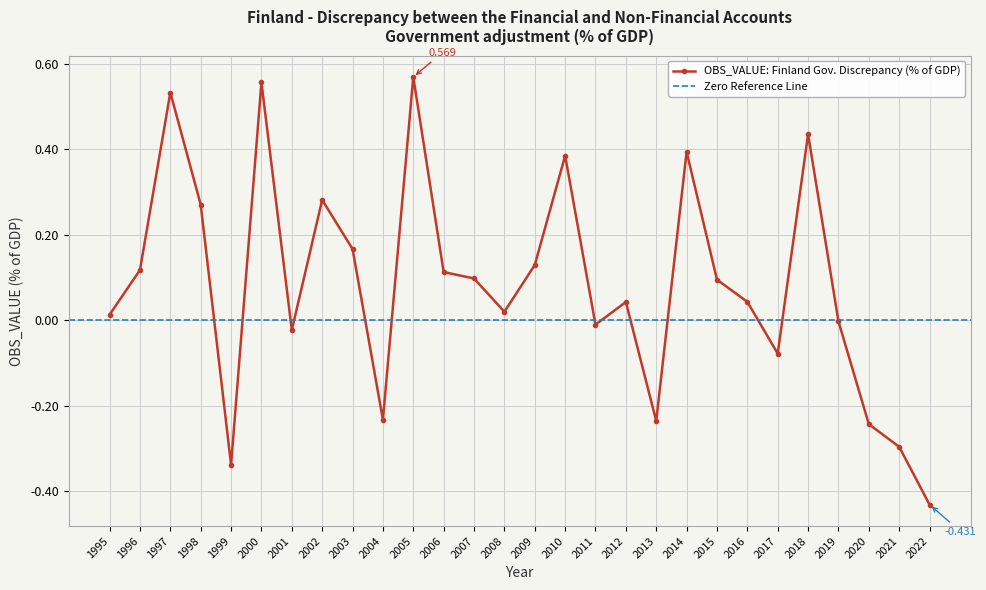

What is the average value?

0.1